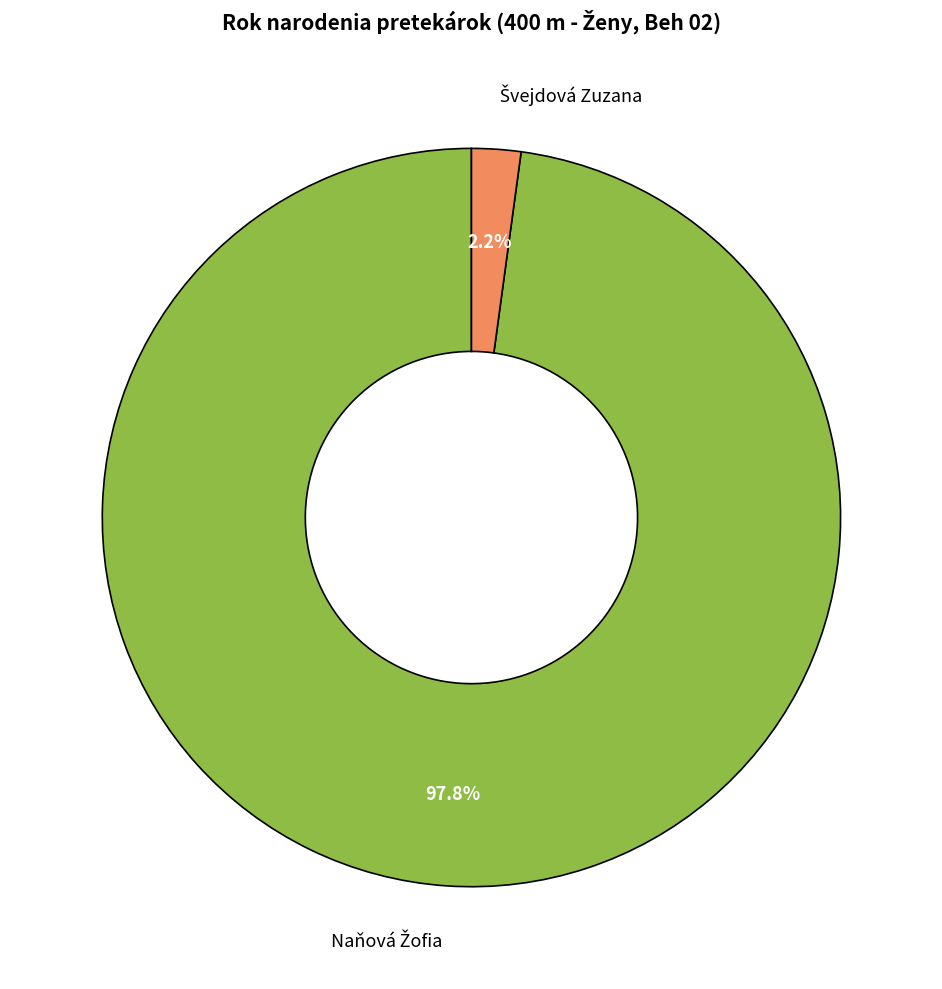

Is there a majority slice in this chart?

Yes